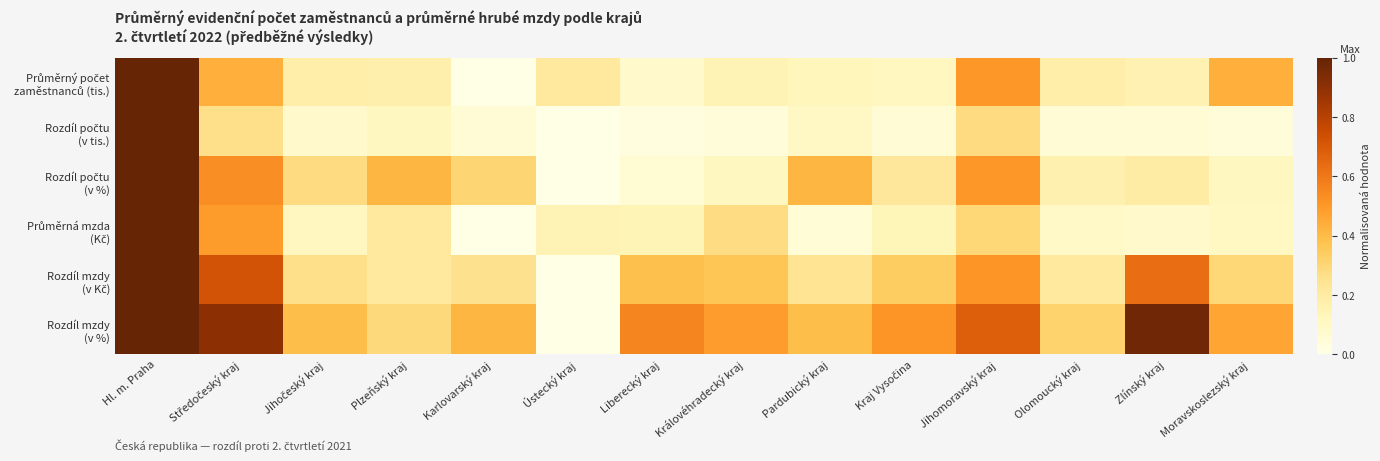

How many categories are shown in the chart?

14